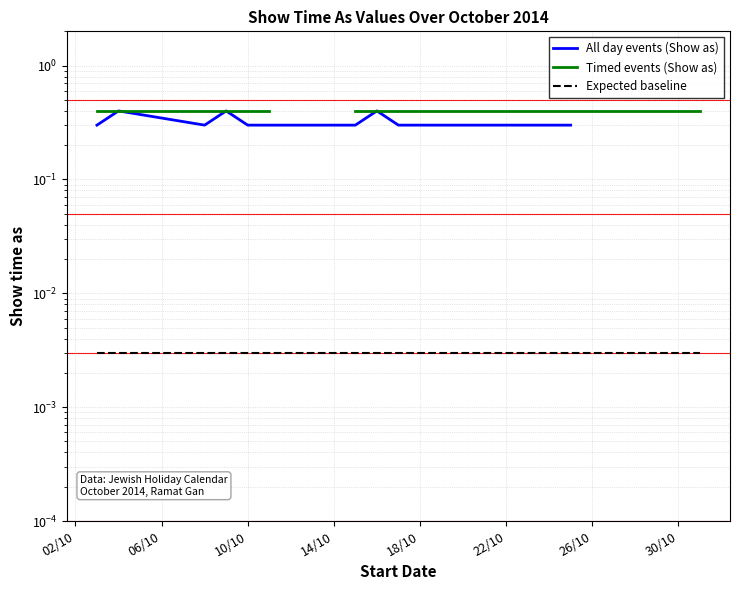

How many values in All day events (Show as) are above zero?

15